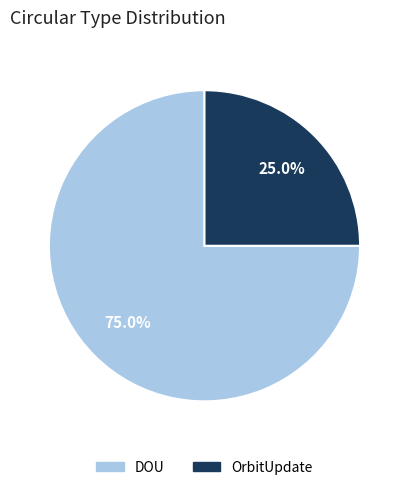

Is there any slice that represents more than half of the pie?

Yes